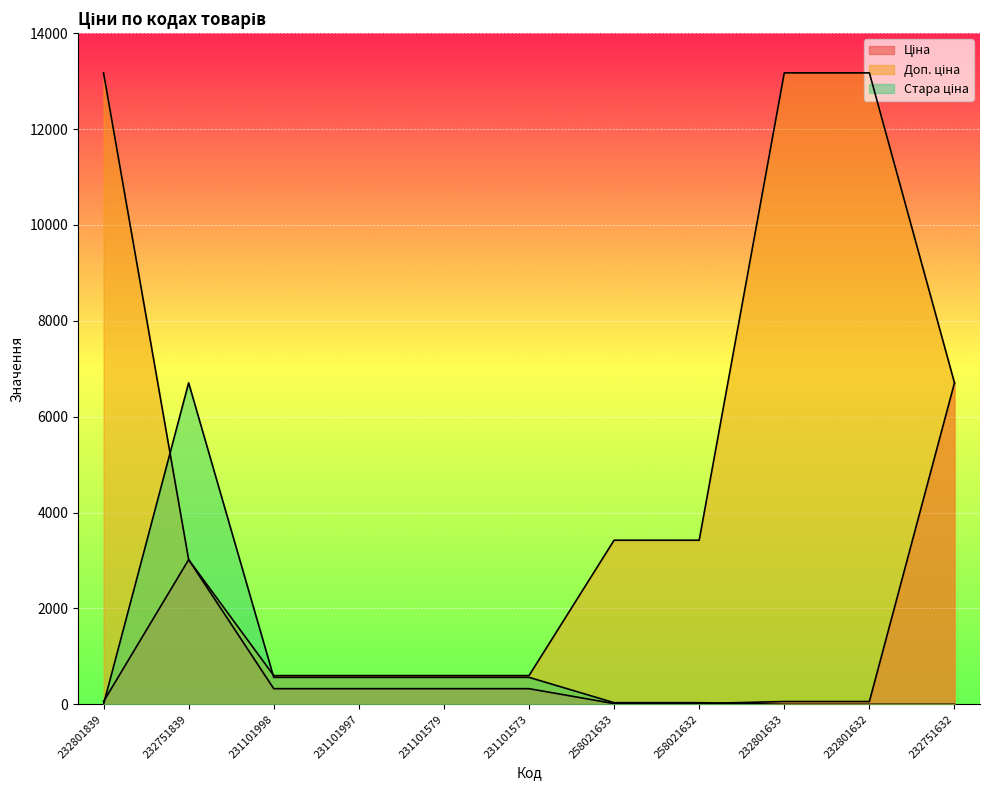

What is the approximate value of Доп. ціна at 258021632?

3423.0